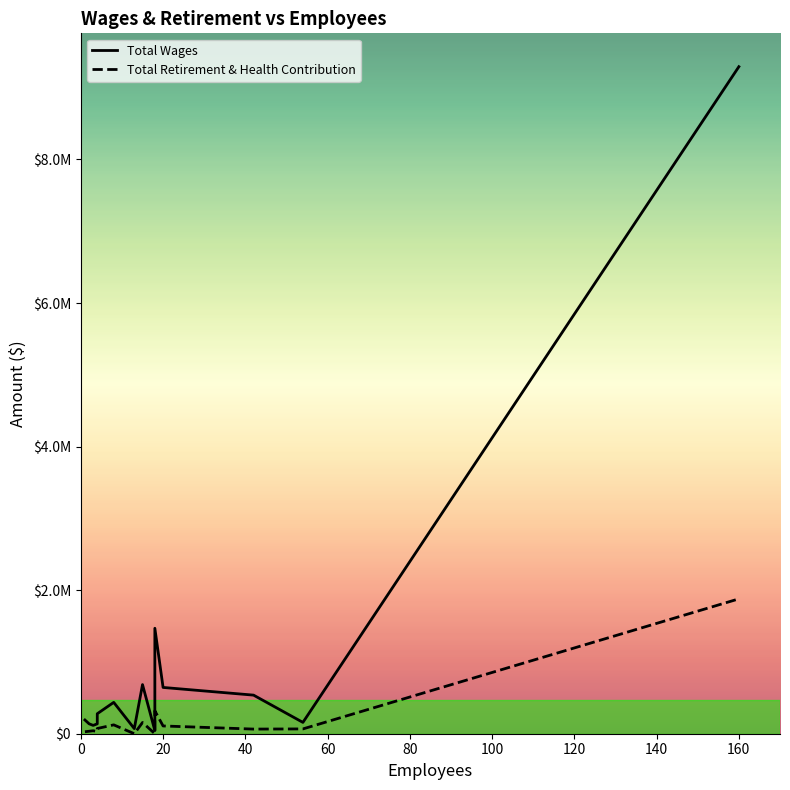

True or false: Total Wages and Total Retirement & Health Contribution cross at least once.

False